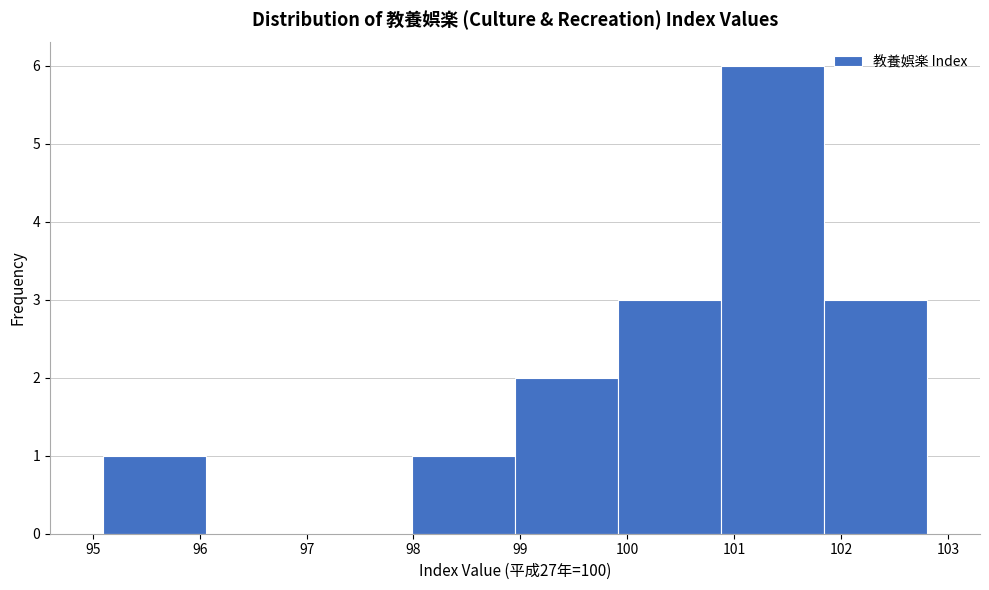

Reading left to right, transcribe this chart: for each bar, give the range it covers on the x-axis and its height. Neither the bar edges nor the heights are printed on the chart, so give them approximately, as read against the axes.

95.1 to 96.1: 1
96.1 to 97.0: 0
97.0 to 98.0: 0
98.0 to 99.0: 1
99.0 to 99.9: 2
99.9 to 100.9: 3
100.9 to 101.8: 6
101.8 to 102.8: 3